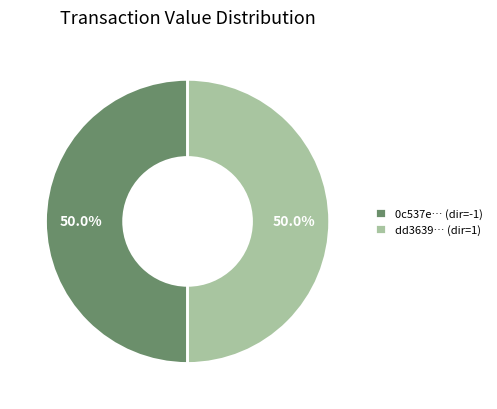

Count the number of slices in the pie.

2